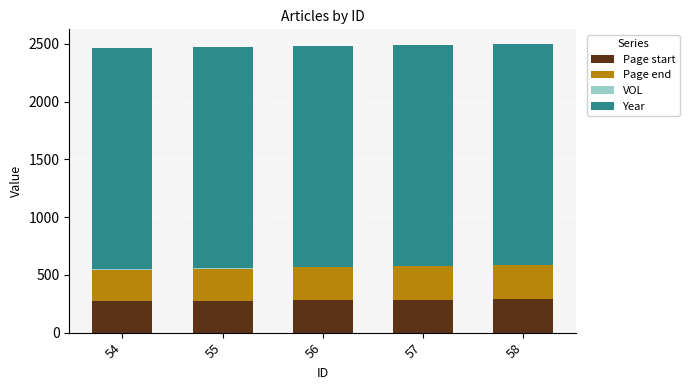

True or false: Page start has a value of 271 at 54.

True